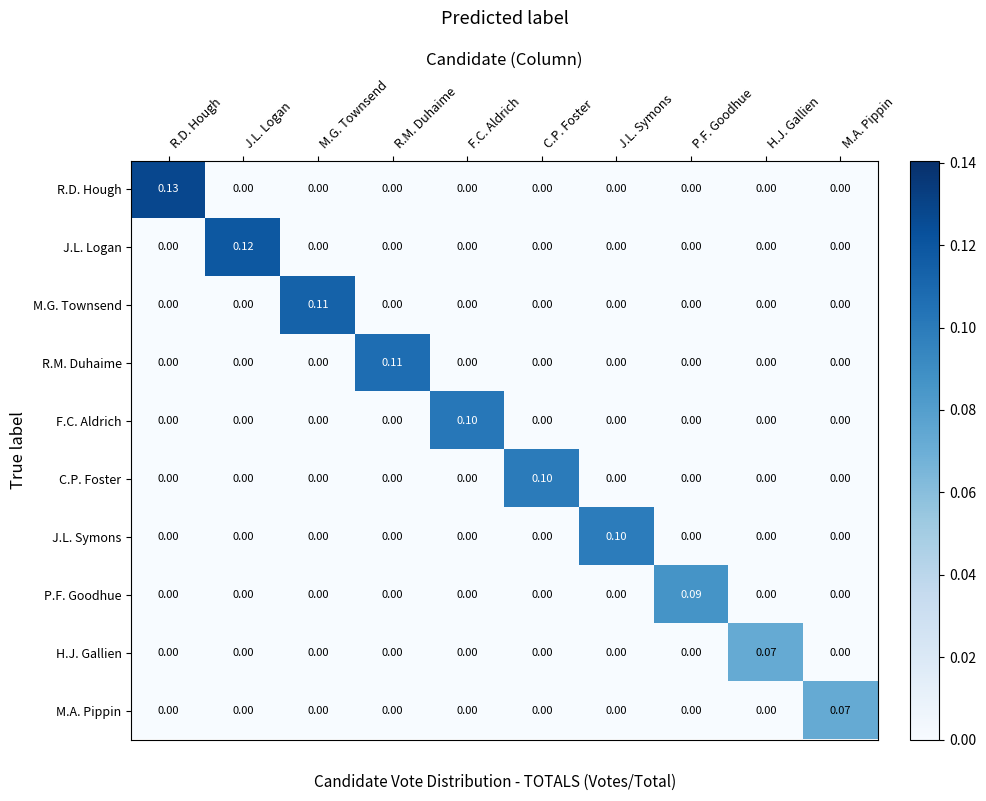

Which series has the largest range (max minus min)?

R.D. Hough